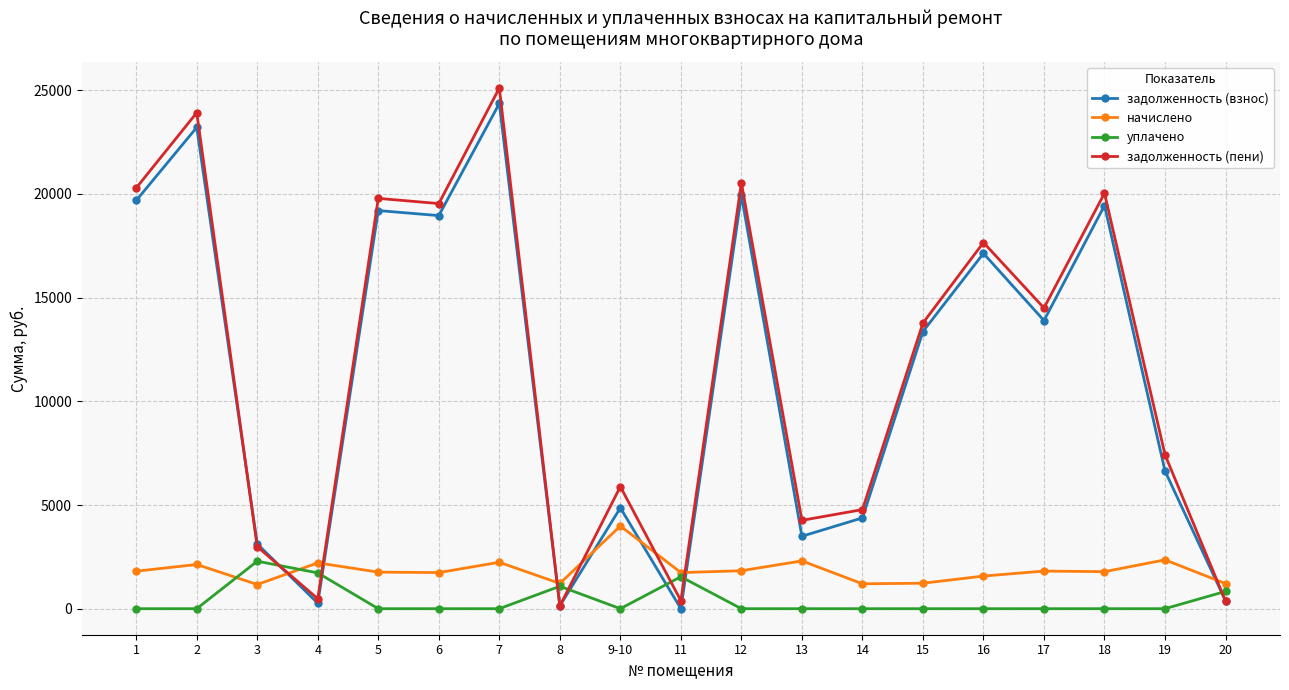

List the series in order of their peak value, lowest first.

уплачено, начислено, задолженность (взнос), задолженность (пени)